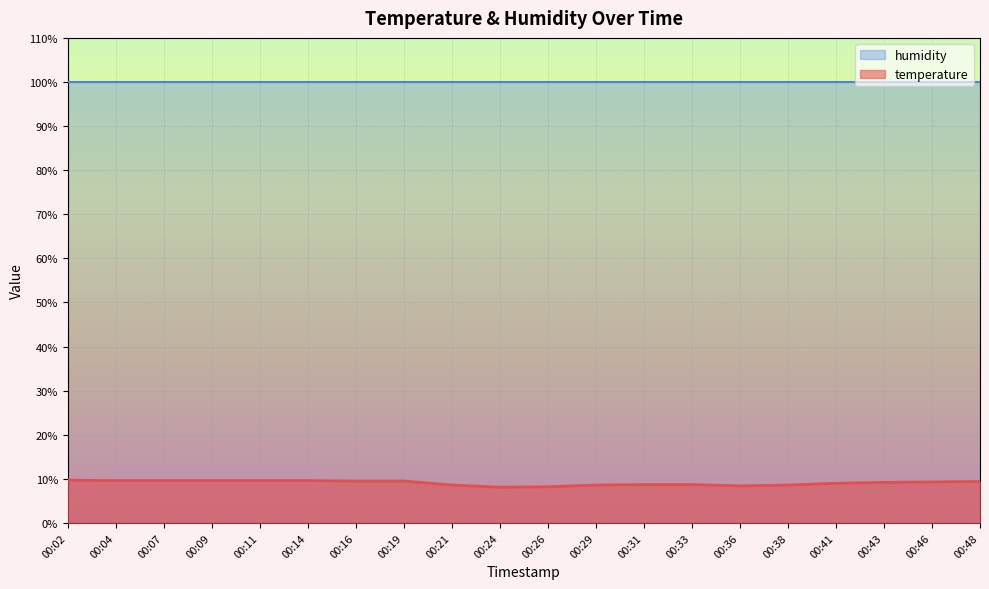

Where is the data nearest to the value 8?

00:24